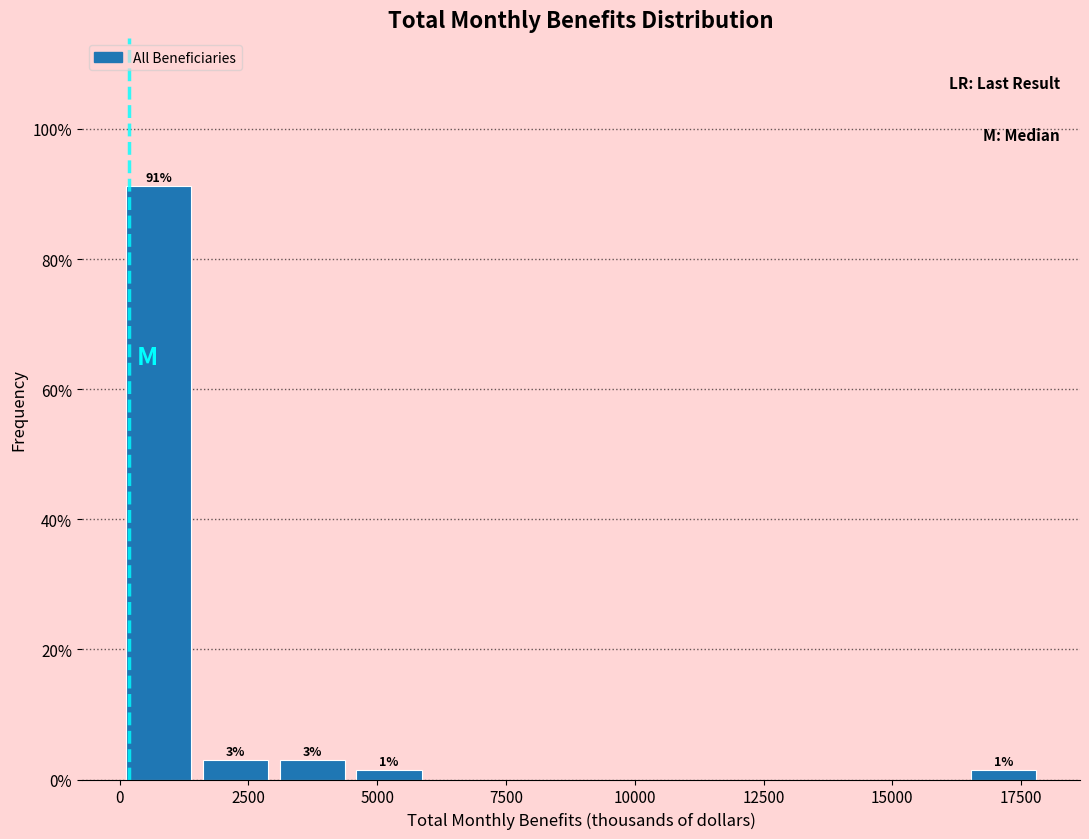

Read against the x-axis, roughly where is the centre of the tallest bar?

1000